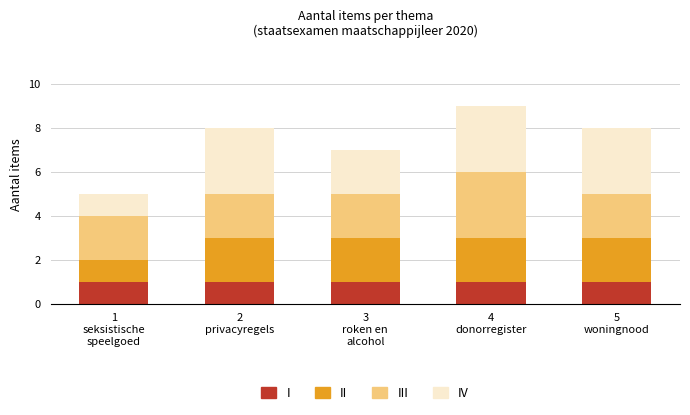

Reading left to right, what are the values for I?

1	1	1	1	1